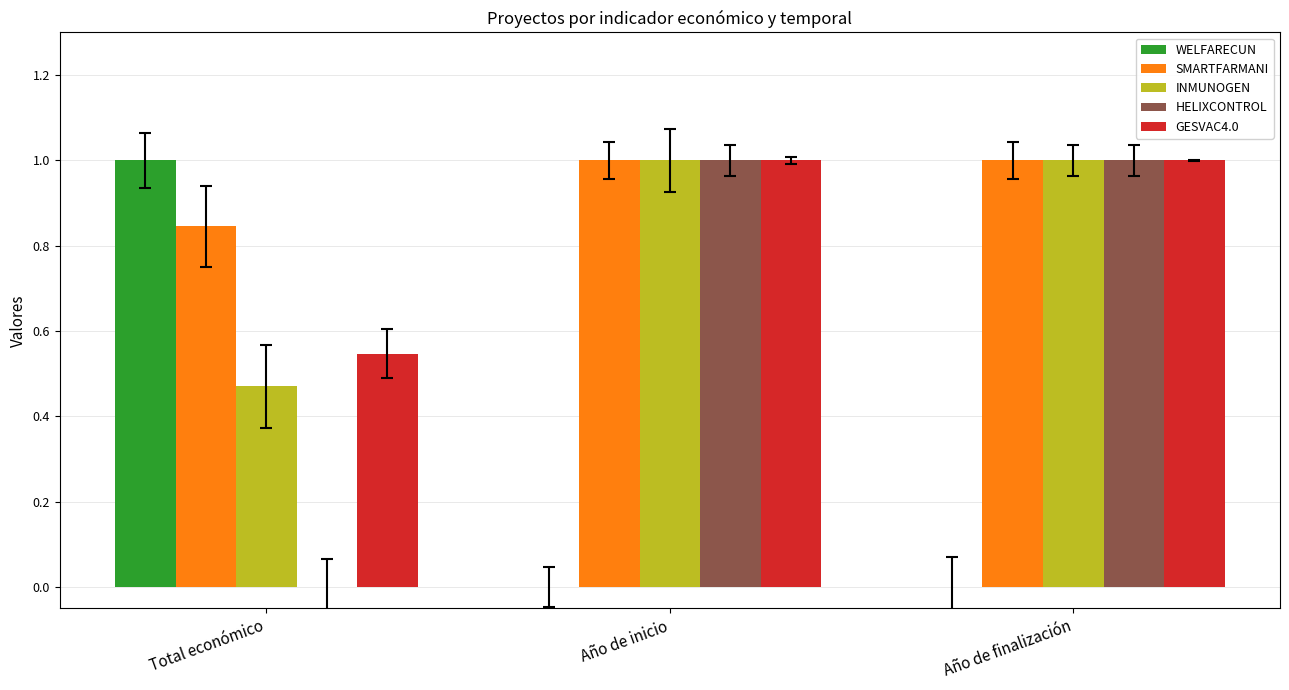

True or false: GESVAC4.0 has a value of 0.2 at Total económico.

False